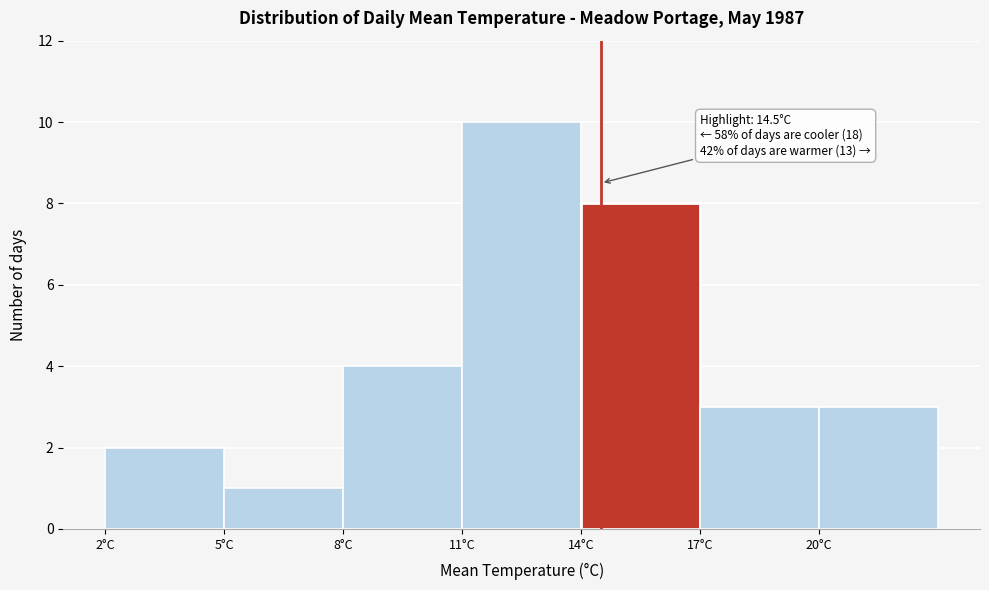

Over which range of the x-axis is the bar tallest?

11 to 14